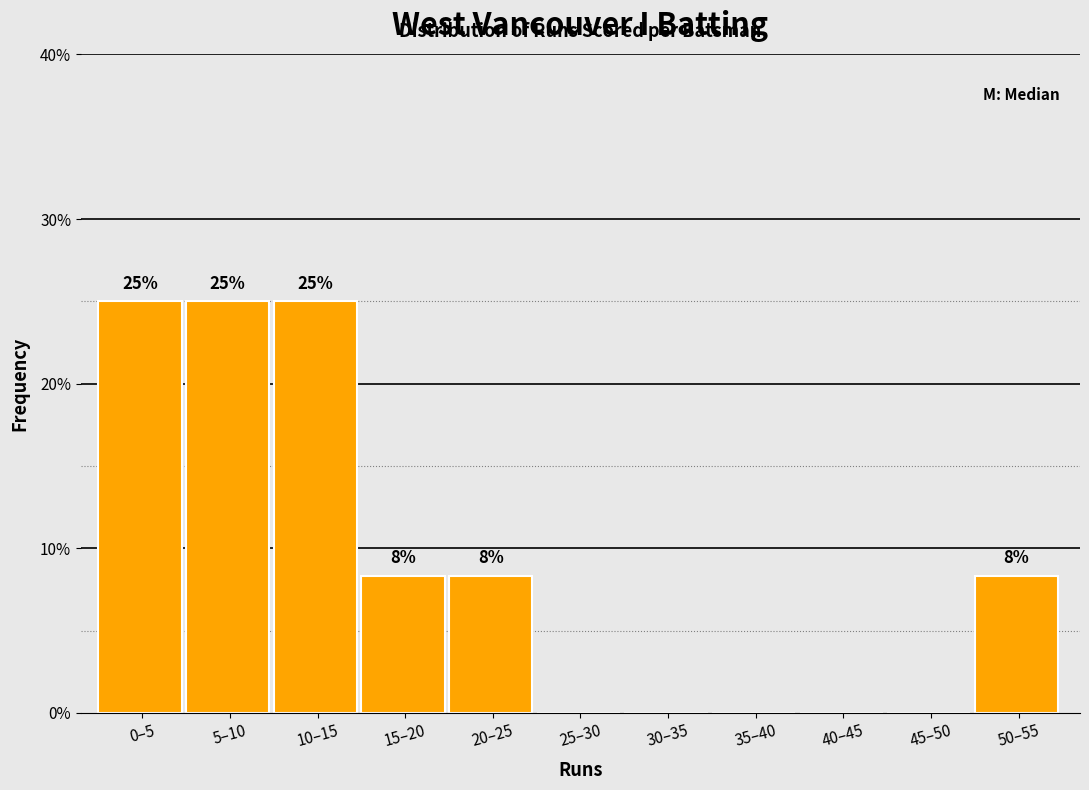

The chart shows a value of 44.4 at 10–15. True or false?

False